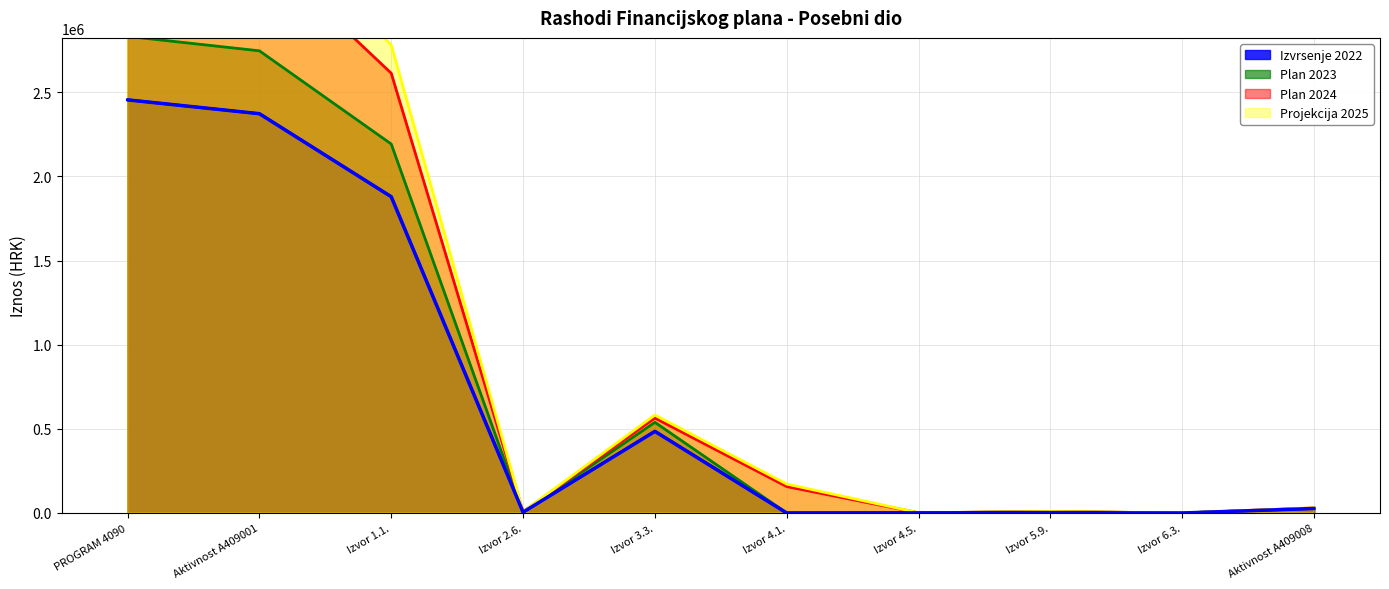

Which category has the highest value across all series?

PROGRAM 4090